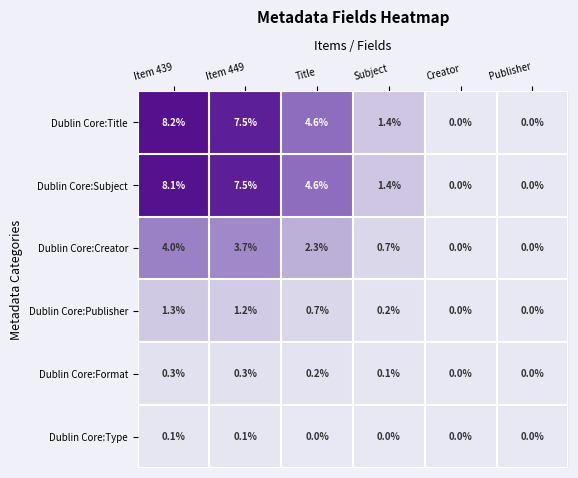

The Dublin Core:Format series shows 0.1 at Subject. True or false?

True